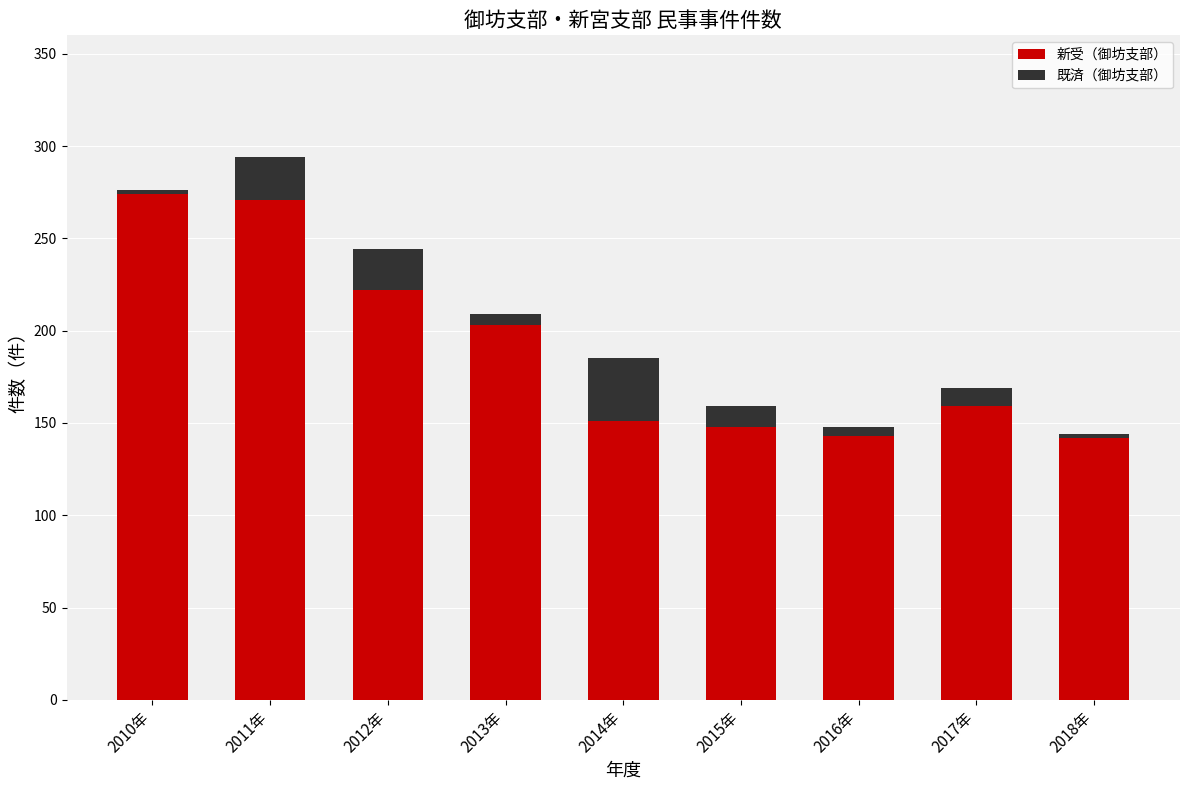

The 既済（御坊支部） series shows 23 at 2011年. True or false?

True